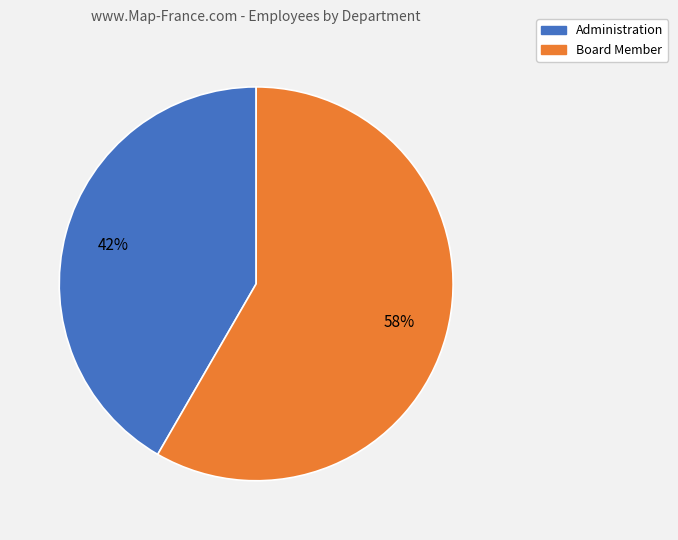

To the nearest percent, what is the combined percentage of Board Member and Administration?

100%